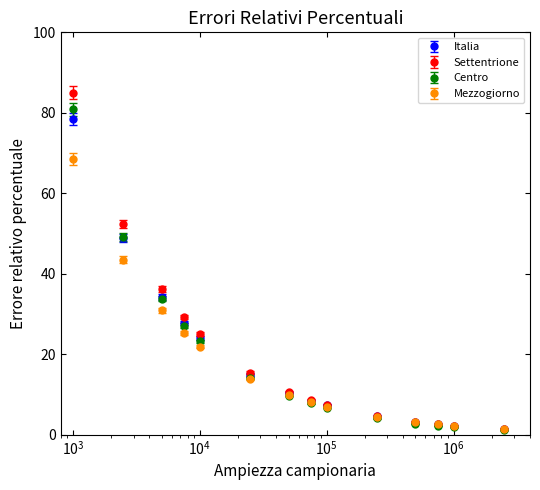

At how many categories does at least one series exceed 18?

5